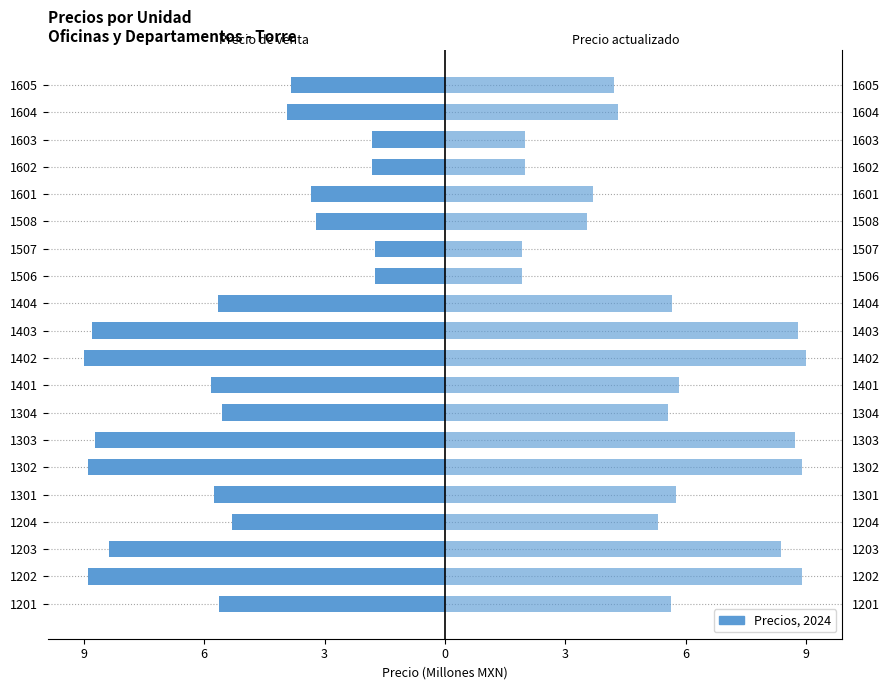

Between 9 and 15, which series saw the biggest shift?

Precio de venta